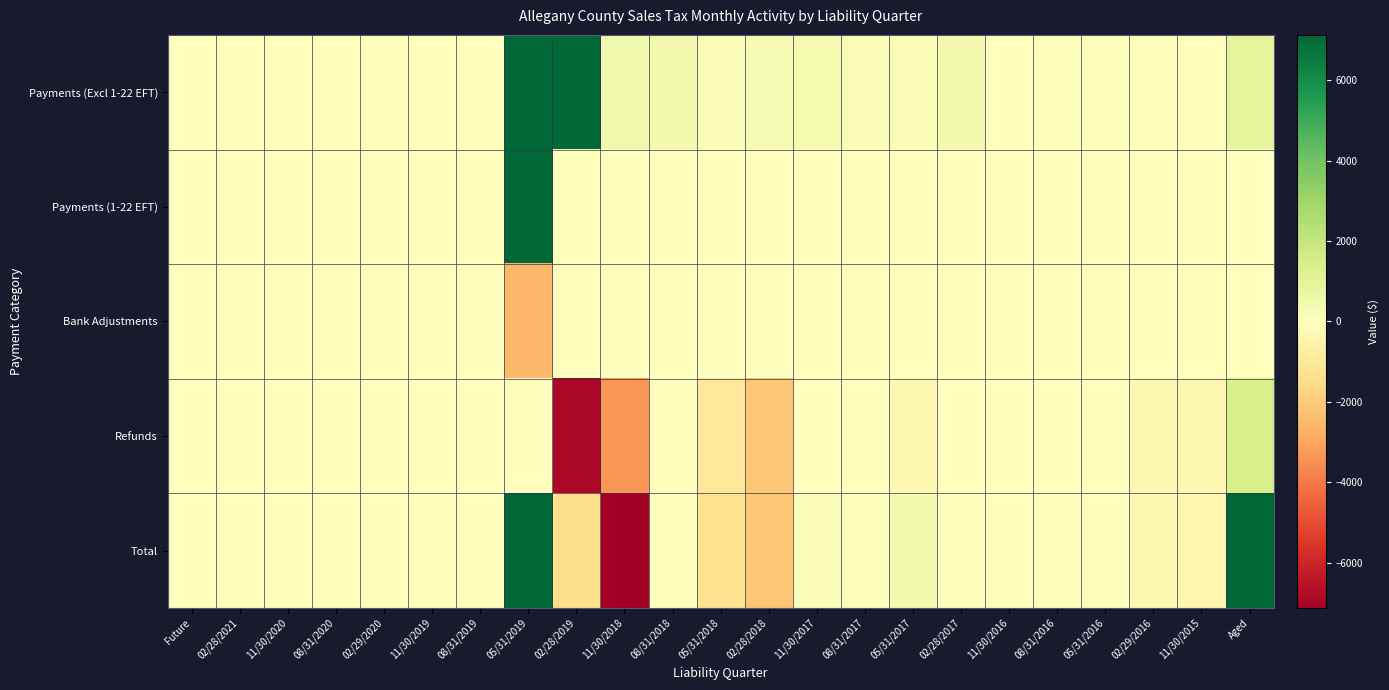

Between 08/31/2020 and 05/31/2017, which series saw the biggest shift?

Total